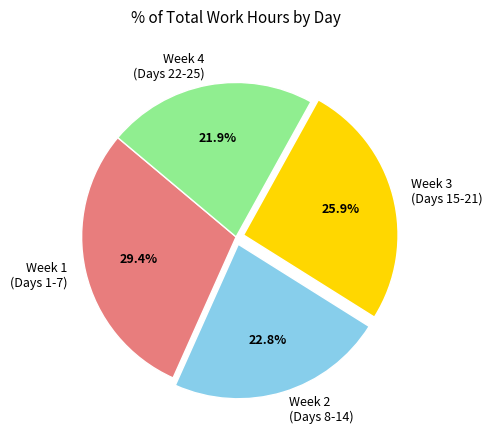

What is the smallest slice in the pie chart?

Week 4 (Days 22-25)